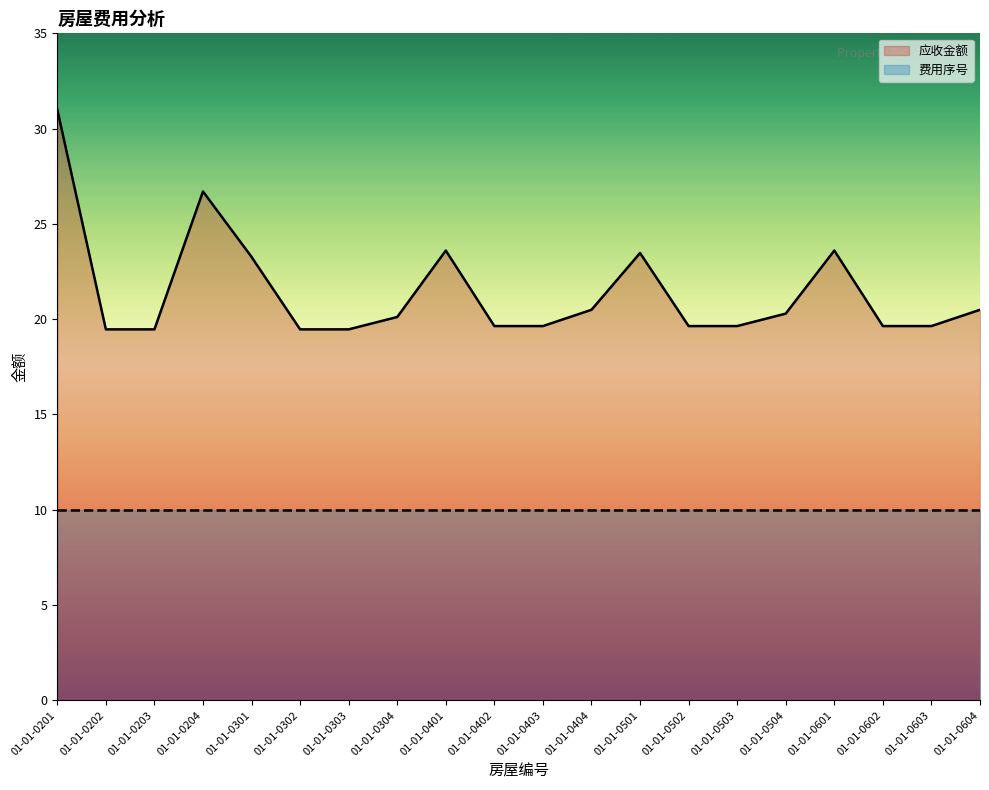

Between 01-01-0301 and 01-01-0304, which is larger?

01-01-0301